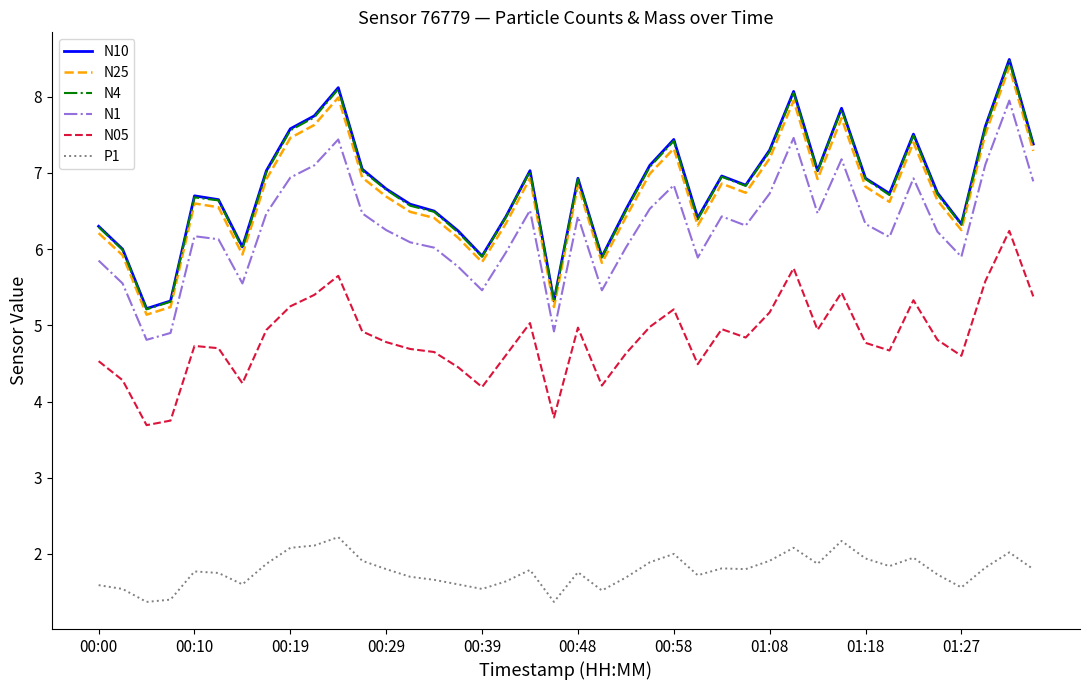

What is the greatest value displayed?

8.5